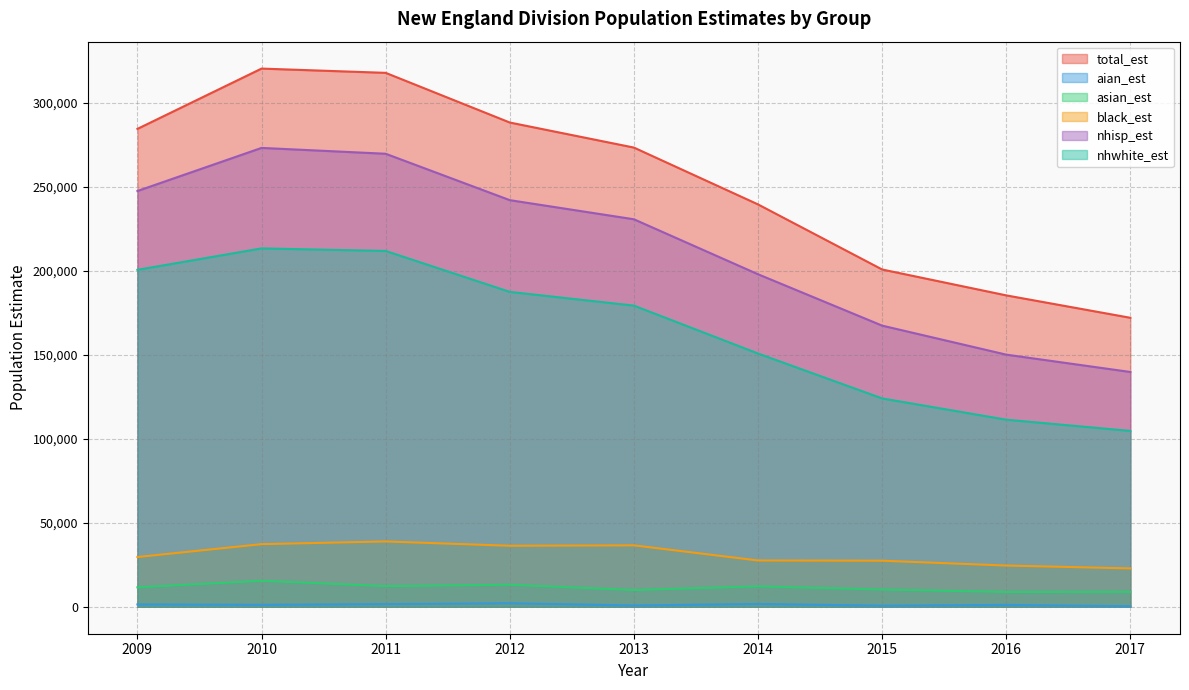

What is the difference between the highest and lowest values at 2009?

282934